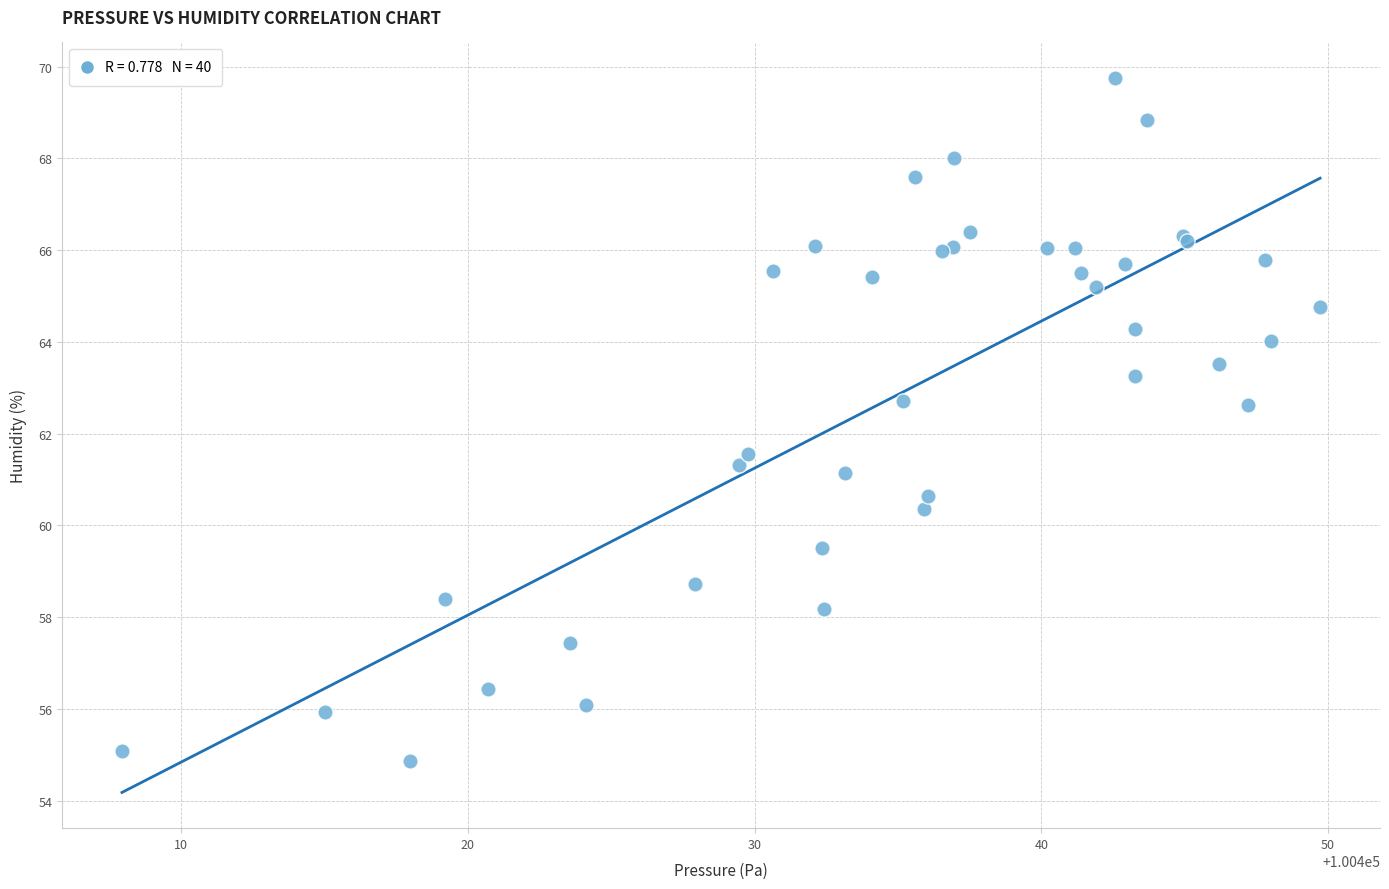

What Y value in the scatter plot is closest to 62?

61.6